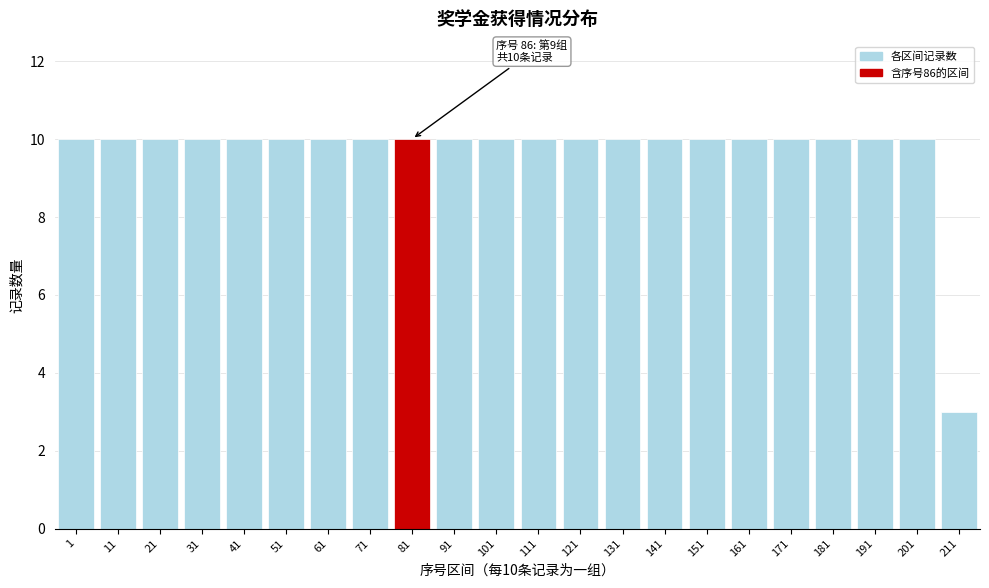

Reading left to right, extract all data points from this chart.

10	10	10	10	10	10	10	10	10	10	10	10	10	10	10	10	10	10	10	10	10	3